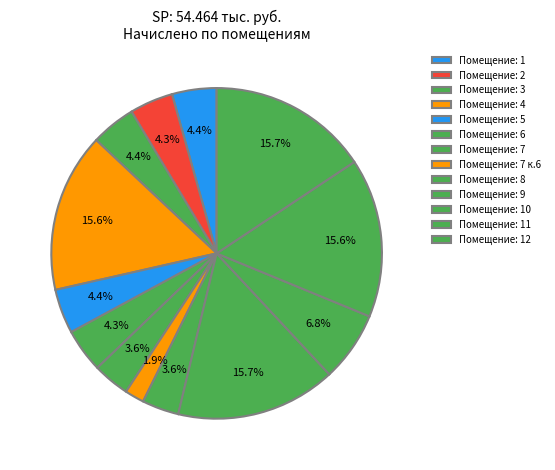

Count the number of slices in the pie.

13